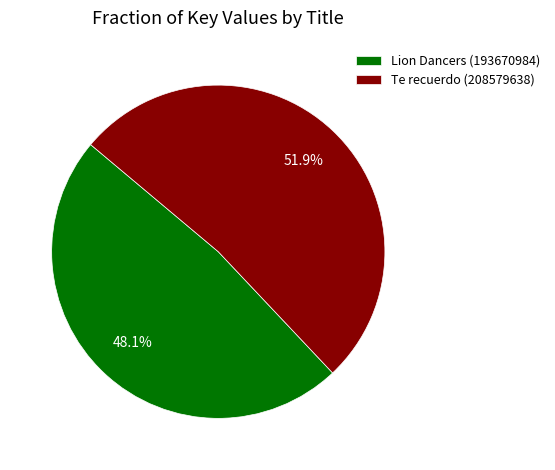

What is the smallest slice in the pie chart?

Lion Dancers (193670984)